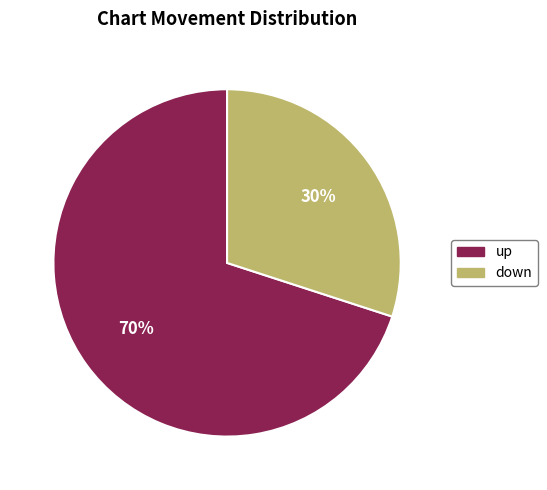

Which has a higher value, down or up?

up